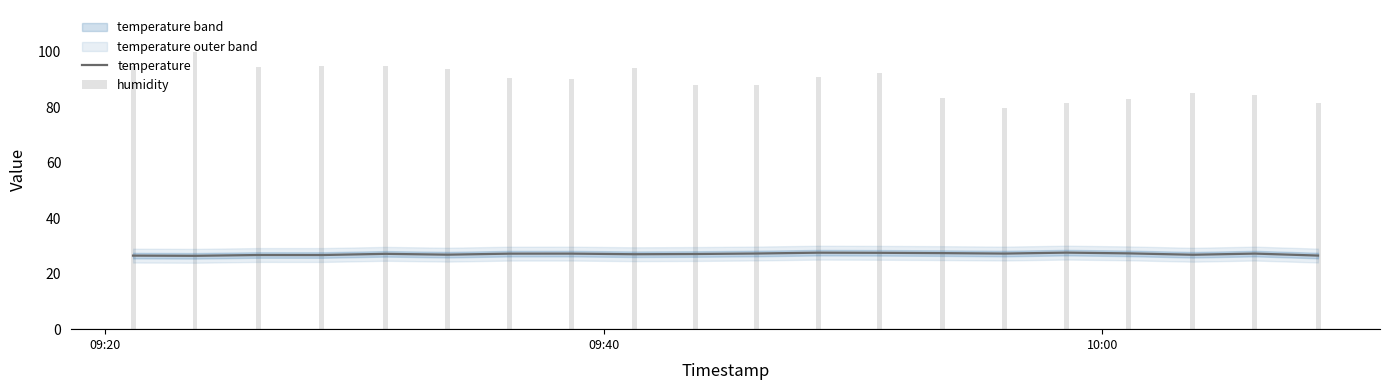

What is the lowest value of the temperature series?

26.4